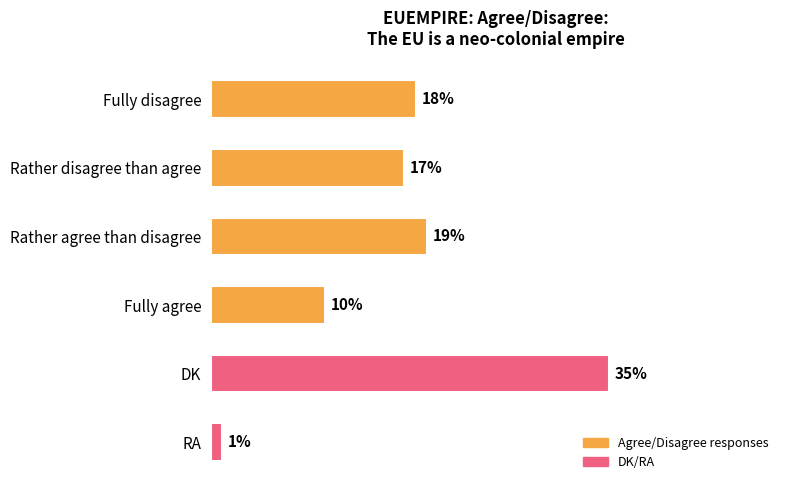

What is the label of the 3rd bar from the top?

Rather agree than disagree